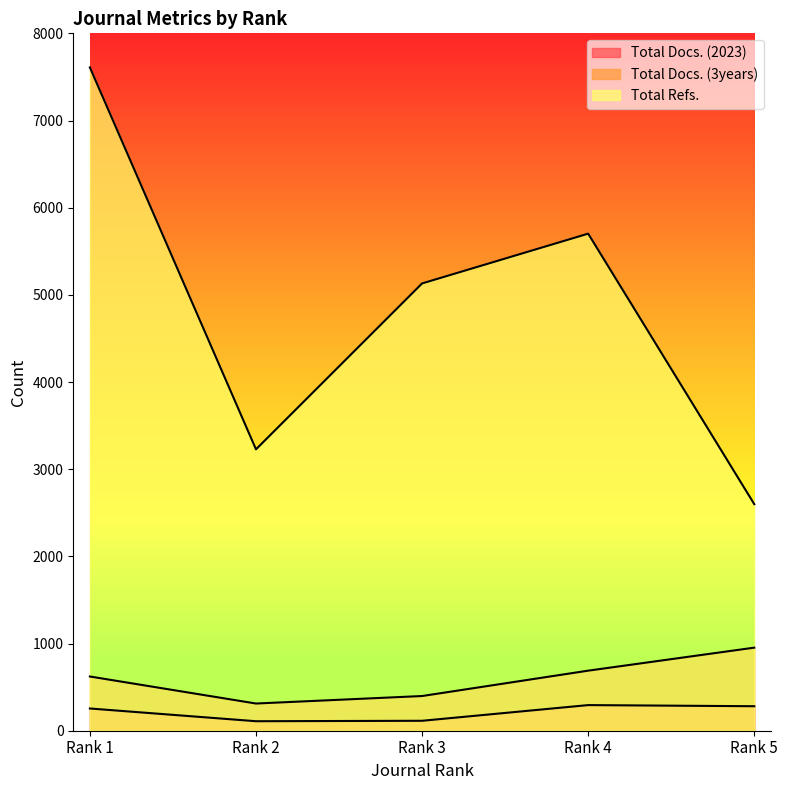

At which category does Total Docs. (2023) reach its first local peak?

Rank 4